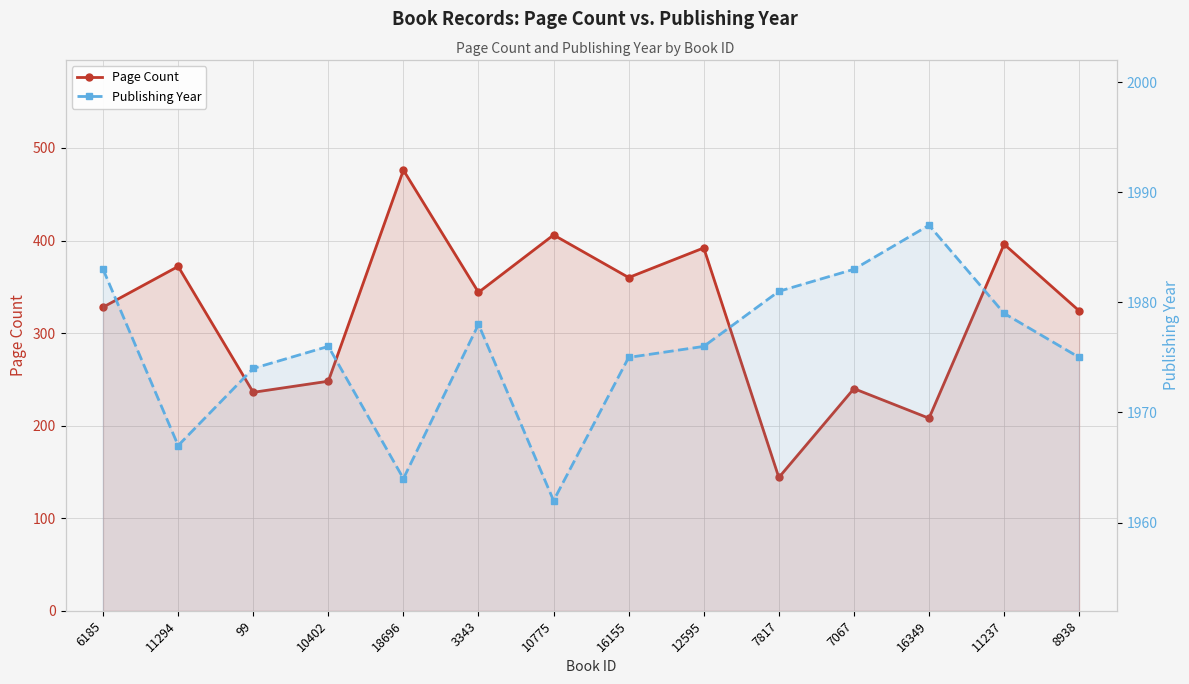

What is the label of the 8th point from the right?

10775